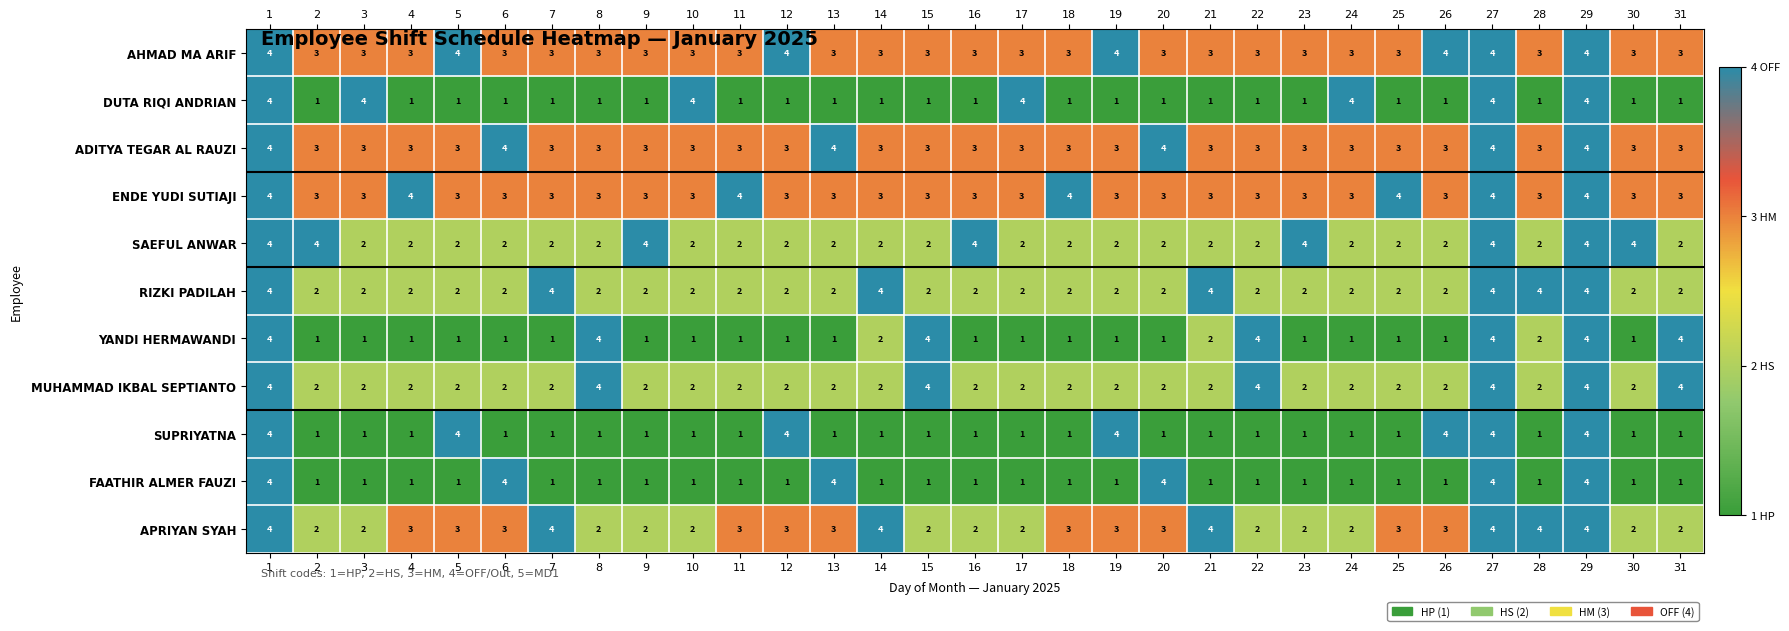

What is the difference between the maximum and minimum values in the YANDI HERMAWANDI series?

3